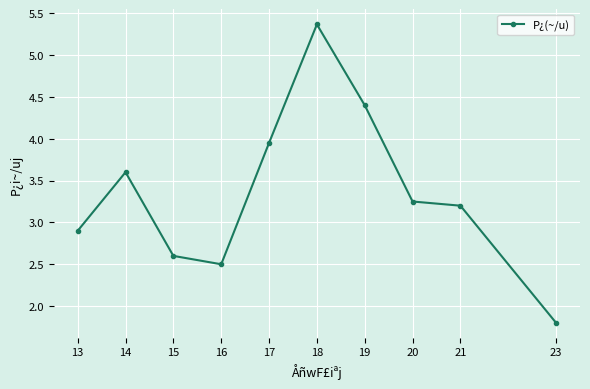

True or false: the data shows 1.9 at 13.

False